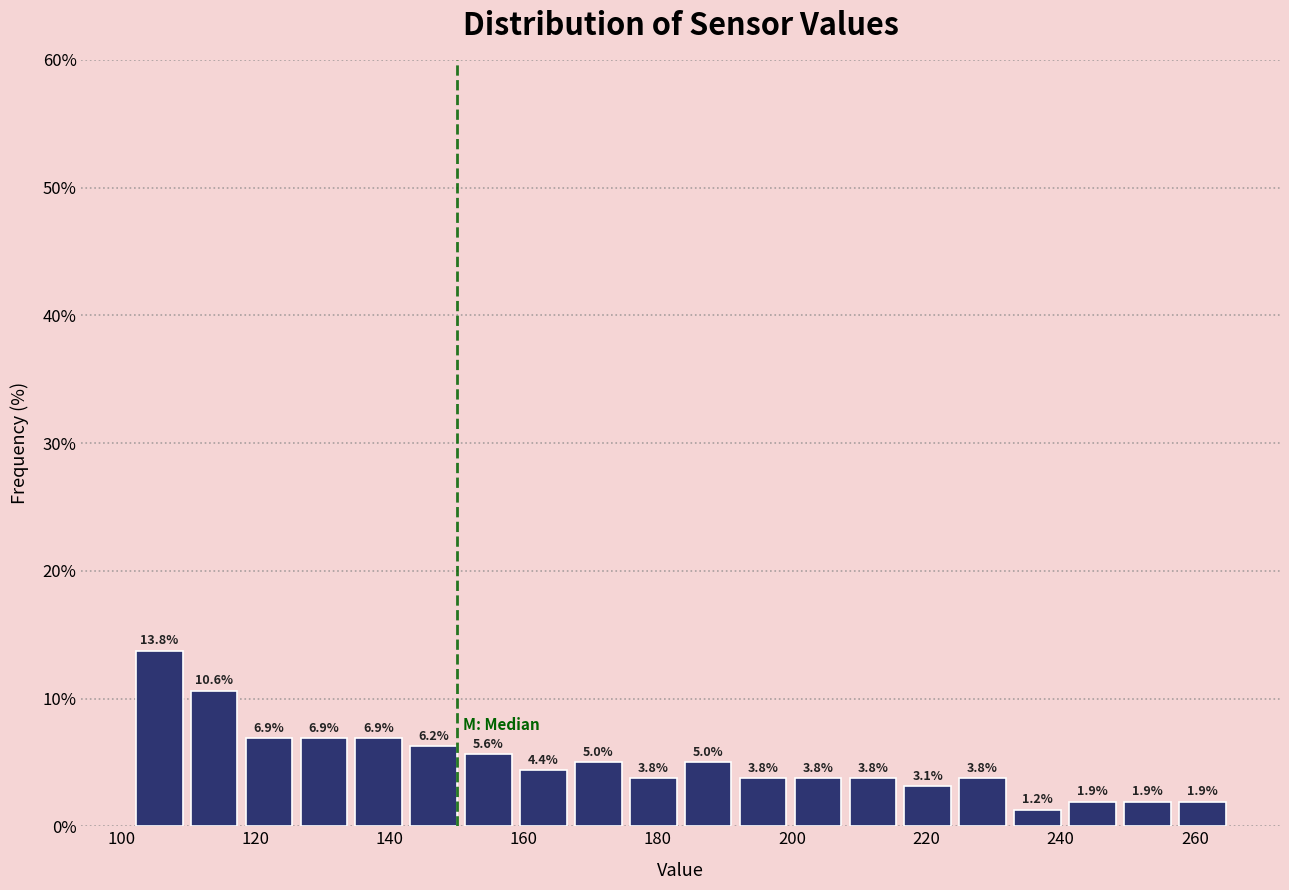

Which range on the x-axis has the tallest bar?

102 to 110